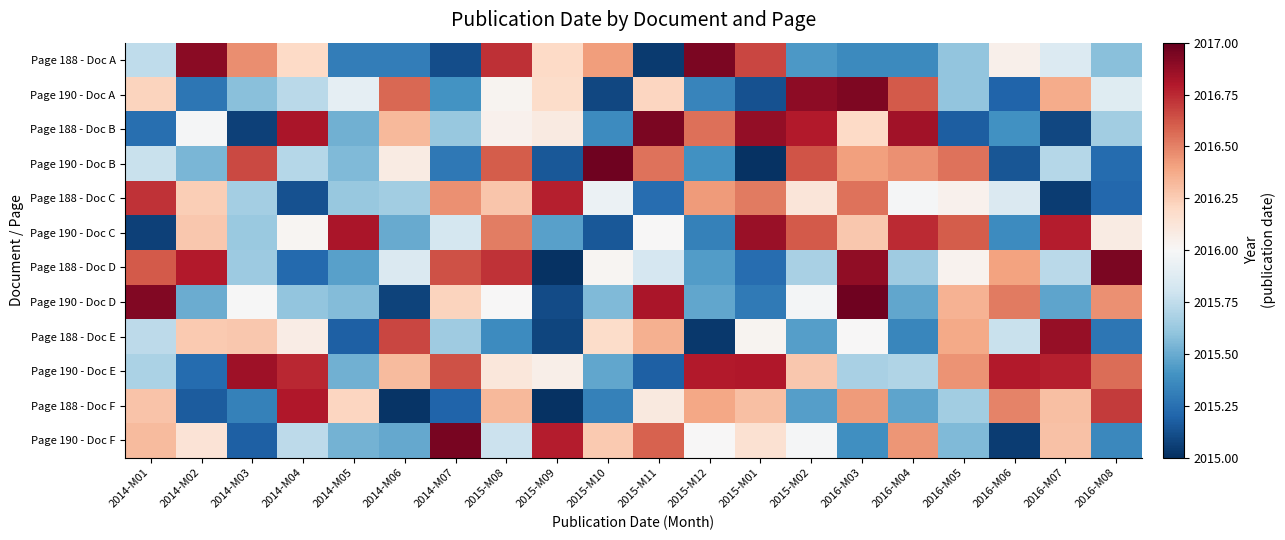

List the series in order of their peak value, highest first.

Page 190 - Doc B, Page 190 - Doc D, Page 190 - Doc F, Page 188 - Doc D, Page 188 - Doc A, Page 188 - Doc B, Page 190 - Doc A, Page 188 - Doc E, Page 190 - Doc C, Page 190 - Doc E, Page 188 - Doc F, Page 188 - Doc C